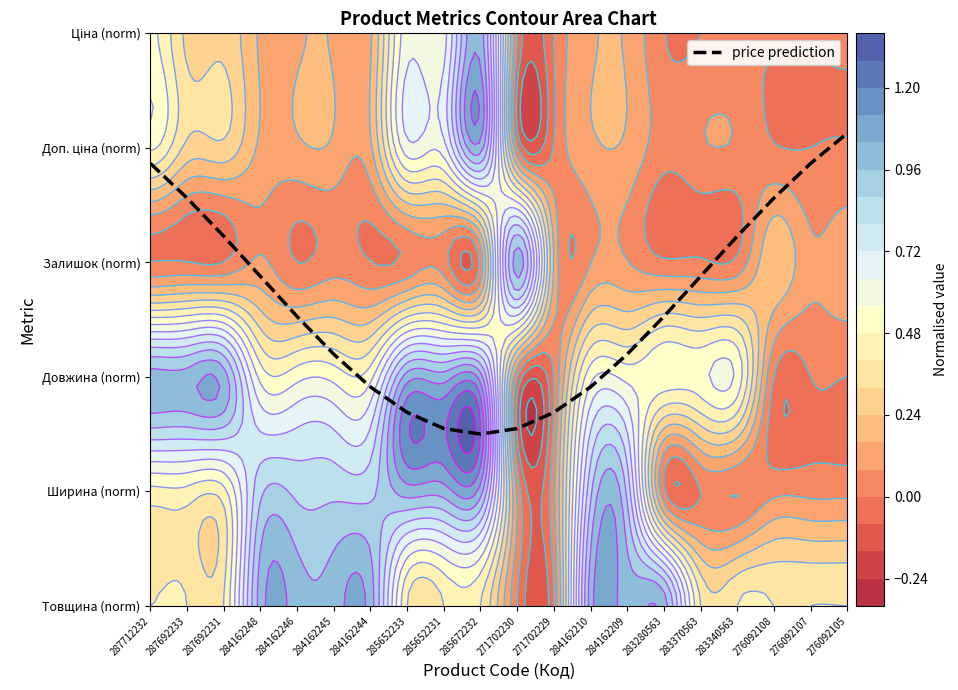

Reading left to right, extract all data points from this chart.

3.9	3.6	3.2	2.9	2.5	2.2	1.9	1.7	1.5	1.5	1.5	1.7	1.9	2.2	2.5	2.9	3.2	3.6	3.9	4.1